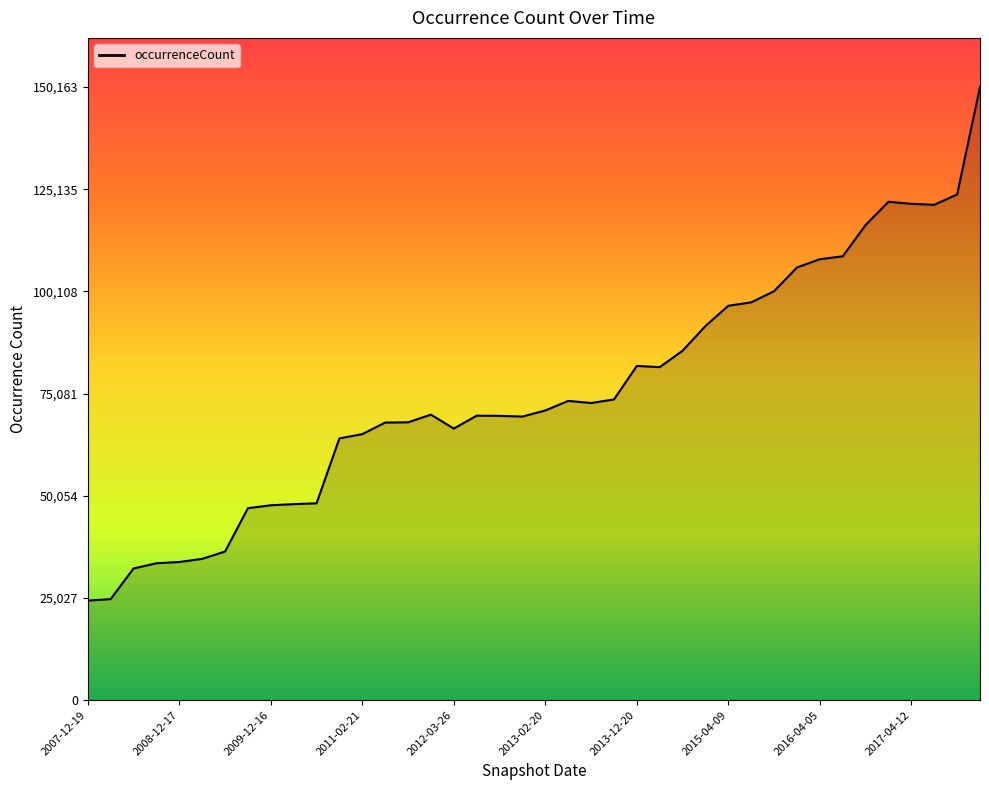

What is the greatest value displayed?

150163